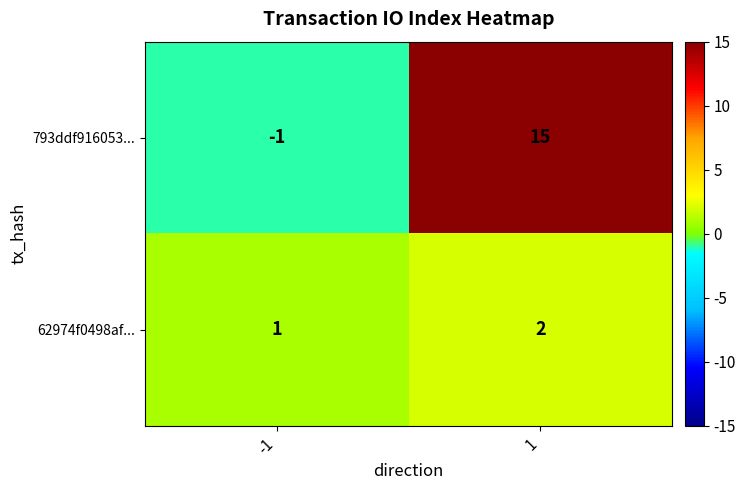

Which series has the largest range (max minus min)?

793ddf916053...